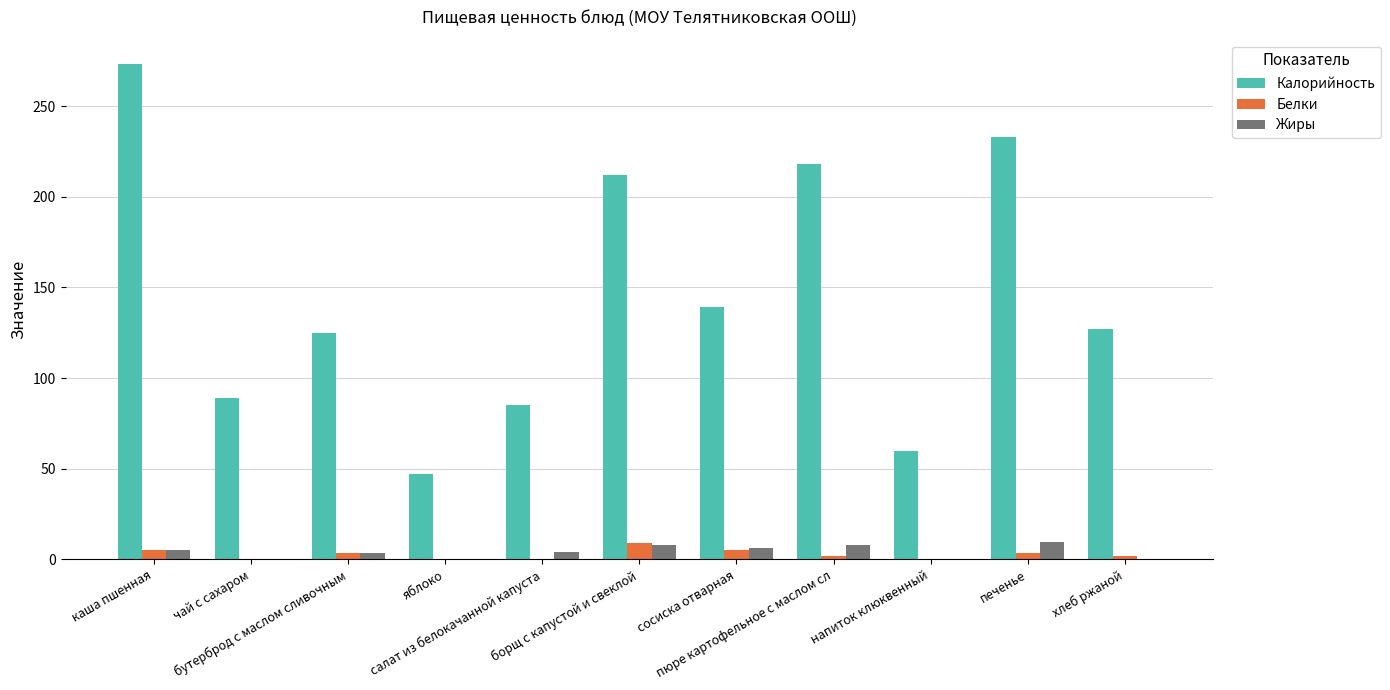

What are all the series names shown in the legend?

Калорийность, Белки, Жиры